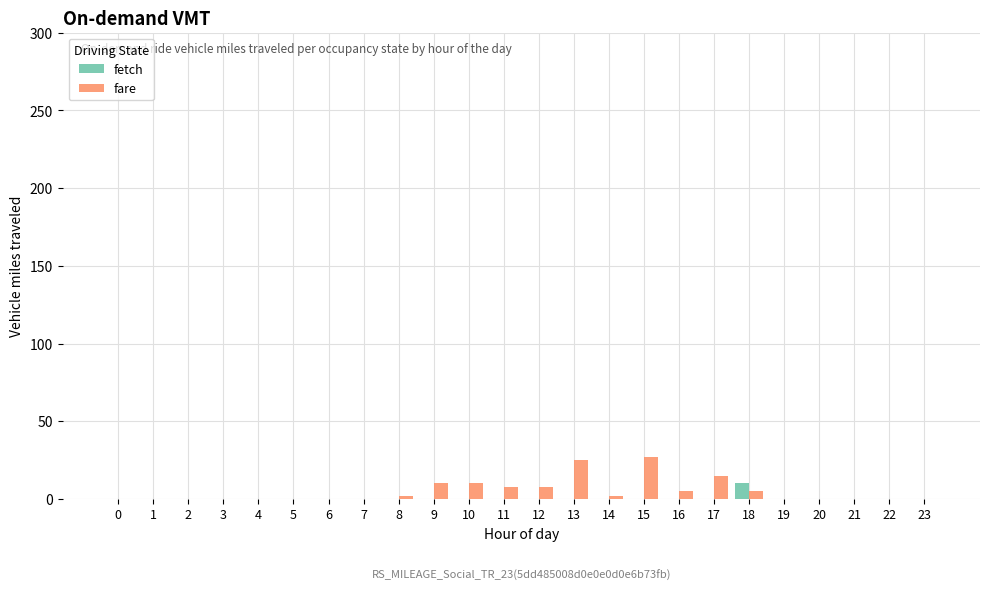

Reading left to right, list all the values displayed in this chart.

fetch: 0=0	1=0	2=0	3=0	4=0	5=0	6=0	7=0	8=0	9=0	10=0	11=0	12=0	13=0	14=0	15=0	16=0	17=0	18=10	19=0	20=0	21=0	22=0	23=0
fare: 0=0	1=0	2=0	3=0	4=0	5=0	6=0	7=0	8=2	9=10	10=10	11=8	12=8	13=25	14=2	15=27	16=5	17=15	18=5	19=0	20=0	21=0	22=0	23=0